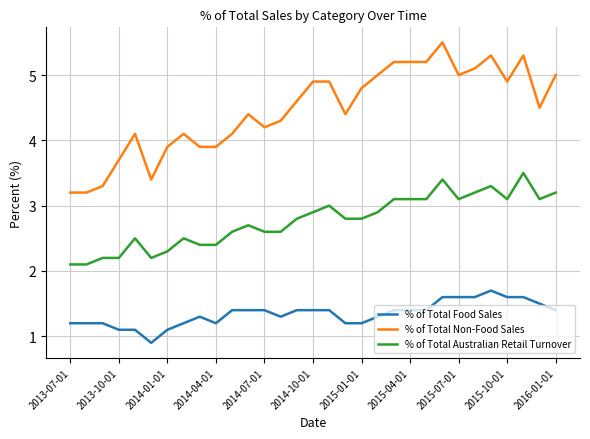

Which series has the widest spread of values?

% of Total Non-Food Sales